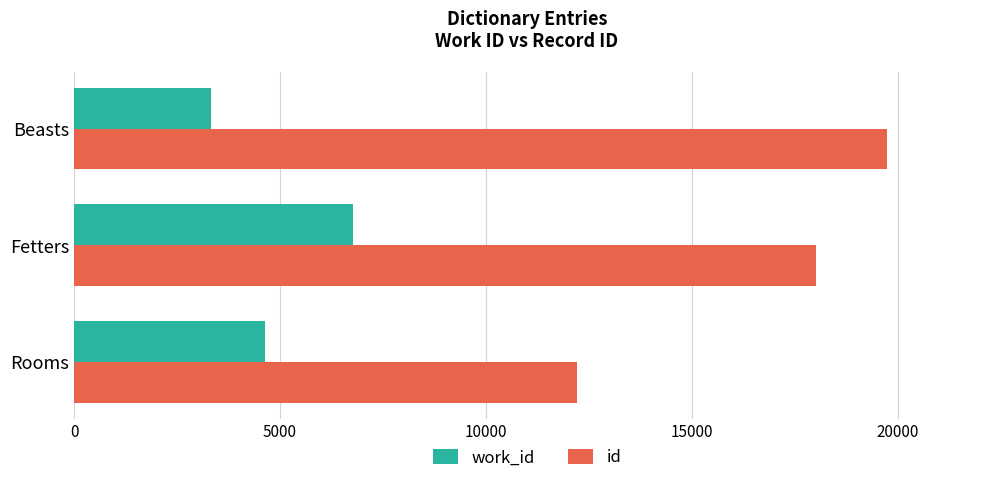

Rank the series by their average value, from lowest to highest.

work_id, id